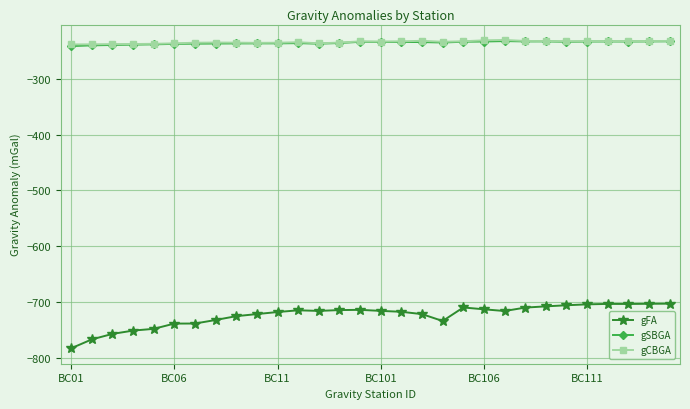

Which series has the widest spread of values?

gFA